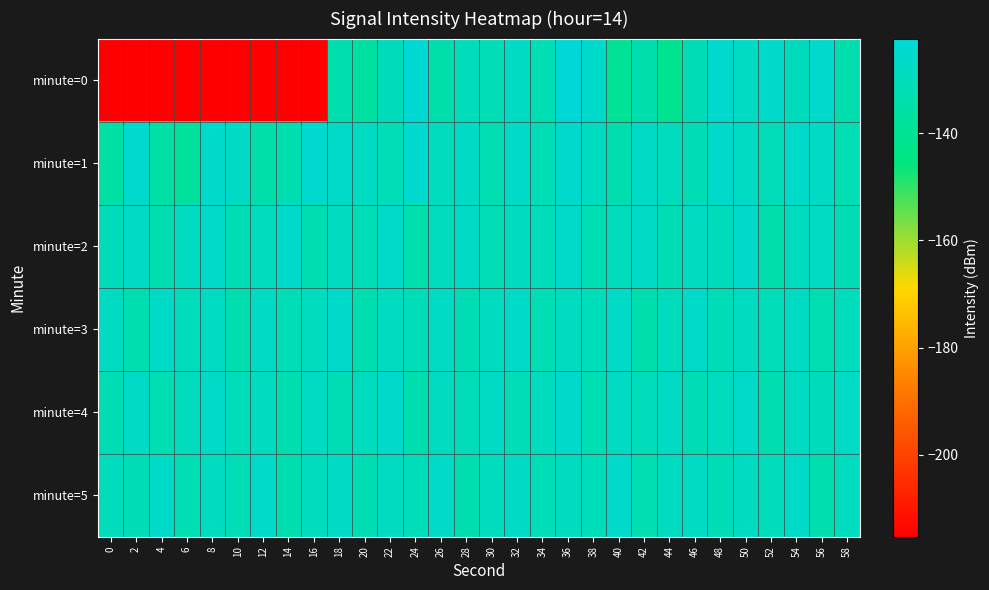

Reading left to right, extract all data points from this chart.

minute=0: 0=-215.3	2=-215.3	4=-215.3	6=-215.3	8=-215.3	10=-215.3	12=-215.3	14=-215.3	16=-215.3	18=-133.1	20=-136.7	22=-130.1	24=-123.9	26=-133.6	28=-130.2	30=-131.1	32=-128.0	34=-132.1	36=-122.3	38=-126.1	40=-139.8	42=-133.4	44=-141.3	46=-131.2	48=-125.2	50=-127.9	52=-125.9	54=-130.0	56=-125.6	58=-133.3
minute=1: 0=-135.8	2=-125.6	4=-135.8	6=-138.4	8=-126.1	10=-127.4	12=-134.6	14=-133.2	16=-125.1	18=-126.9	20=-128.5	22=-131.2	24=-124.8	26=-129.3	28=-127.1	30=-132.4	32=-126.7	34=-130.9	36=-125.5	38=-128.8	40=-133.1	42=-127.4	44=-129.6	46=-131.8	48=-126.3	50=-128.1	52=-130.7	54=-125.9	56=-127.6	58=-132.0
minute=2: 0=-130.1	2=-127.5	4=-133.2	6=-128.8	8=-126.4	10=-131.7	12=-129.3	14=-125.8	16=-132.6	18=-128.2	20=-130.9	22=-126.5	24=-133.8	26=-129.1	28=-127.4	30=-131.0	32=-128.7	34=-130.3	36=-126.9	38=-132.1	40=-129.8	42=-127.2	44=-131.5	46=-128.4	48=-130.0	50=-126.1	52=-133.4	54=-129.6	56=-127.8	58=-131.9
minute=3: 0=-128.3	2=-132.7	4=-126.8	6=-130.5	8=-128.0	10=-133.5	12=-127.6	14=-131.2	16=-129.4	18=-126.0	20=-132.9	22=-128.6	24=-130.8	26=-127.3	28=-131.6	30=-129.0	32=-126.7	34=-132.3	36=-128.9	38=-130.2	40=-127.0	42=-133.7	44=-129.7	46=-126.4	48=-131.3	50=-128.5	52=-130.6	54=-127.9	56=-132.5	58=-129.2
minute=4: 0=-131.8	2=-127.1	4=-132.4	6=-129.9	8=-126.6	10=-130.3	12=-128.7	14=-133.0	16=-127.8	18=-131.5	20=-129.3	22=-126.2	24=-132.8	26=-128.4	28=-130.7	30=-127.5	32=-131.1	34=-129.6	36=-126.0	38=-132.2	40=-128.0	42=-130.4	44=-127.7	46=-131.9	48=-129.5	50=-126.8	52=-132.6	54=-128.3	56=-130.1	58=-127.4
minute=5: 0=-129.8	2=-131.3	4=-127.0	6=-132.1	8=-128.6	10=-130.9	12=-126.5	14=-133.2	16=-129.1	18=-127.6	20=-131.7	22=-128.2	24=-130.5	26=-126.9	28=-132.8	30=-129.4	32=-127.1	34=-131.0	36=-128.8	38=-130.6	40=-126.3	42=-132.5	44=-129.0	46=-127.7	48=-131.4	50=-128.5	52=-130.2	54=-126.7	56=-132.9	58=-129.3